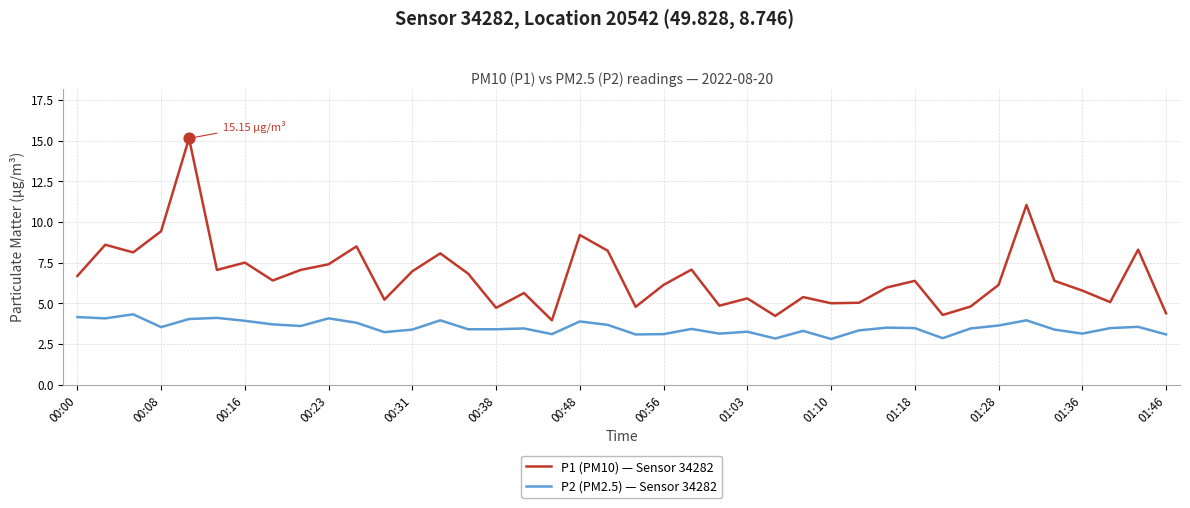

Which series has the largest total across all categories?

P1 (PM10) — Sensor 34282